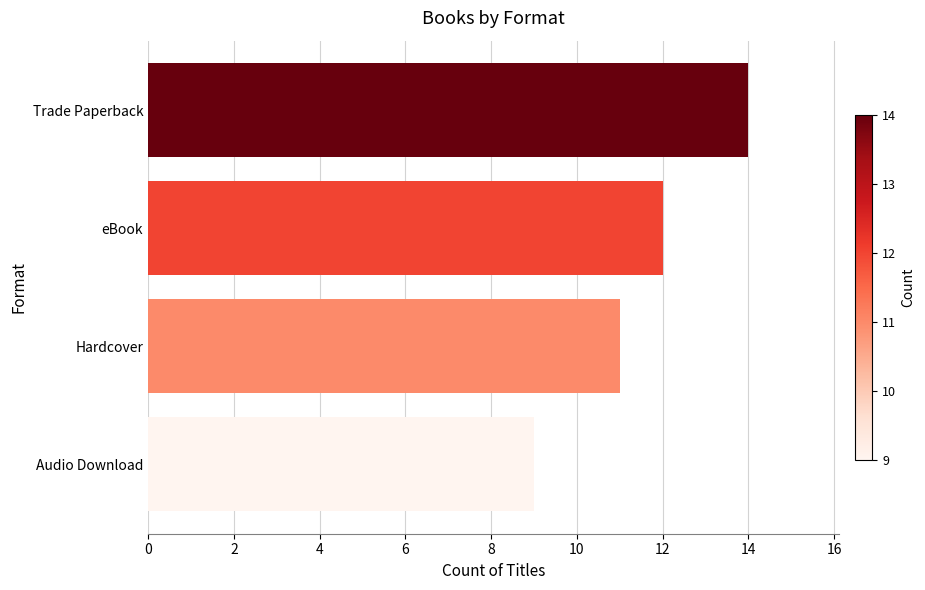

Which label corresponds to the largest value in the chart?

Trade Paperback